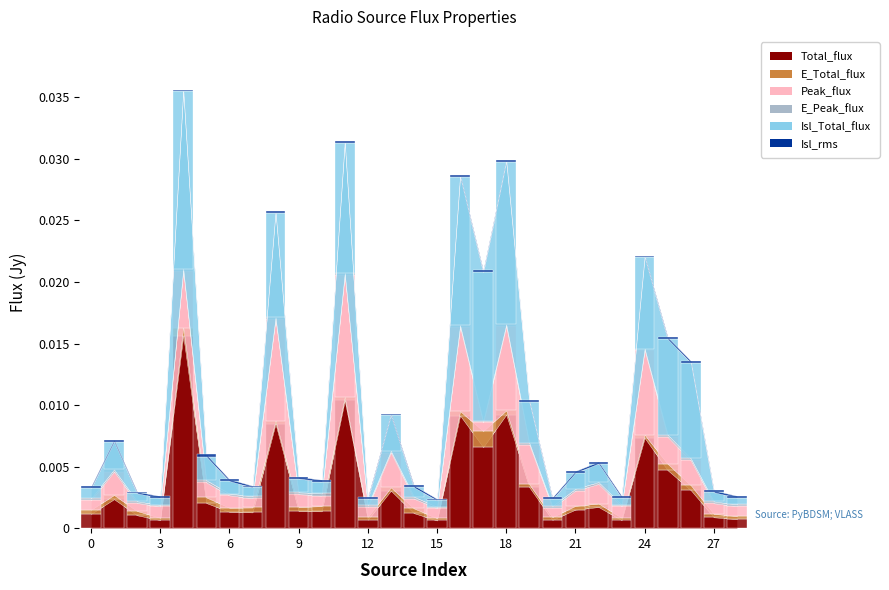

Reading right to left, what are all the values shown in this chart?

Total_flux: 28=0.0	27=0.0	26=0.0	25=0.0	24=0.0	23=0.0	22=0.0	21=0.0	20=0.0	19=0.0	18=0.0	17=0.0	16=0.0	15=0.0	14=0.0	13=0.0	12=0.0	11=0.0	10=0.0	9=0.0	8=0.0	7=0.0	6=0.0	5=0.0	4=0.0	3=0.0	2=0.0	1=0.0	0=0.0
E_Total_flux: 28=0.0	27=0.0	26=0.0	25=0.0	24=0.0	23=0.0	22=0.0	21=0.0	20=0.0	19=0.0	18=0.0	17=0.0	16=0.0	15=0.0	14=0.0	13=0.0	12=0.0	11=0.0	10=0.0	9=0.0	8=0.0	7=0.0	6=0.0	5=0.0	4=0.0	3=0.0	2=0.0	1=0.0	0=0.0
Peak_flux: 28=0.0	27=0.0	26=0.0	25=0.0	24=0.0	23=0.0	22=0.0	21=0.0	20=0.0	19=0.0	18=0.0	17=0.0	16=0.0	15=0.0	14=0.0	13=0.0	12=0.0	11=0.0	10=0.0	9=0.0	8=0.0	7=0.0	6=0.0	5=0.0	4=0.0	3=0.0	2=0.0	1=0.0	0=0.0
E_Peak_flux: 28=0.0	27=0.0	26=0.0	25=0.0	24=0.0	23=0.0	22=0.0	21=0.0	20=0.0	19=0.0	18=0.0	17=0.0	16=0.0	15=0.0	14=0.0	13=0.0	12=0.0	11=0.0	10=0.0	9=0.0	8=0.0	7=0.0	6=0.0	5=0.0	4=0.0	3=0.0	2=0.0	1=0.0	0=0.0
Isl_Total_flux: 28=0.0	27=0.0	26=0.0	25=0.0	24=0.0	23=0.0	22=0.0	21=0.0	20=0.0	19=0.0	18=0.0	17=0.0	16=0.0	15=0.0	14=0.0	13=0.0	12=0.0	11=0.0	10=0.0	9=0.0	8=0.0	7=0.0	6=0.0	5=0.0	4=0.0	3=0.0	2=0.0	1=0.0	0=0.0
Isl_rms: 28=0.0	27=0.0	26=0.0	25=0.0	24=0.0	23=0.0	22=0.0	21=0.0	20=0.0	19=0.0	18=0.0	17=0.0	16=0.0	15=0.0	14=0.0	13=0.0	12=0.0	11=0.0	10=0.0	9=0.0	8=0.0	7=0.0	6=0.0	5=0.0	4=0.0	3=0.0	2=0.0	1=0.0	0=0.0